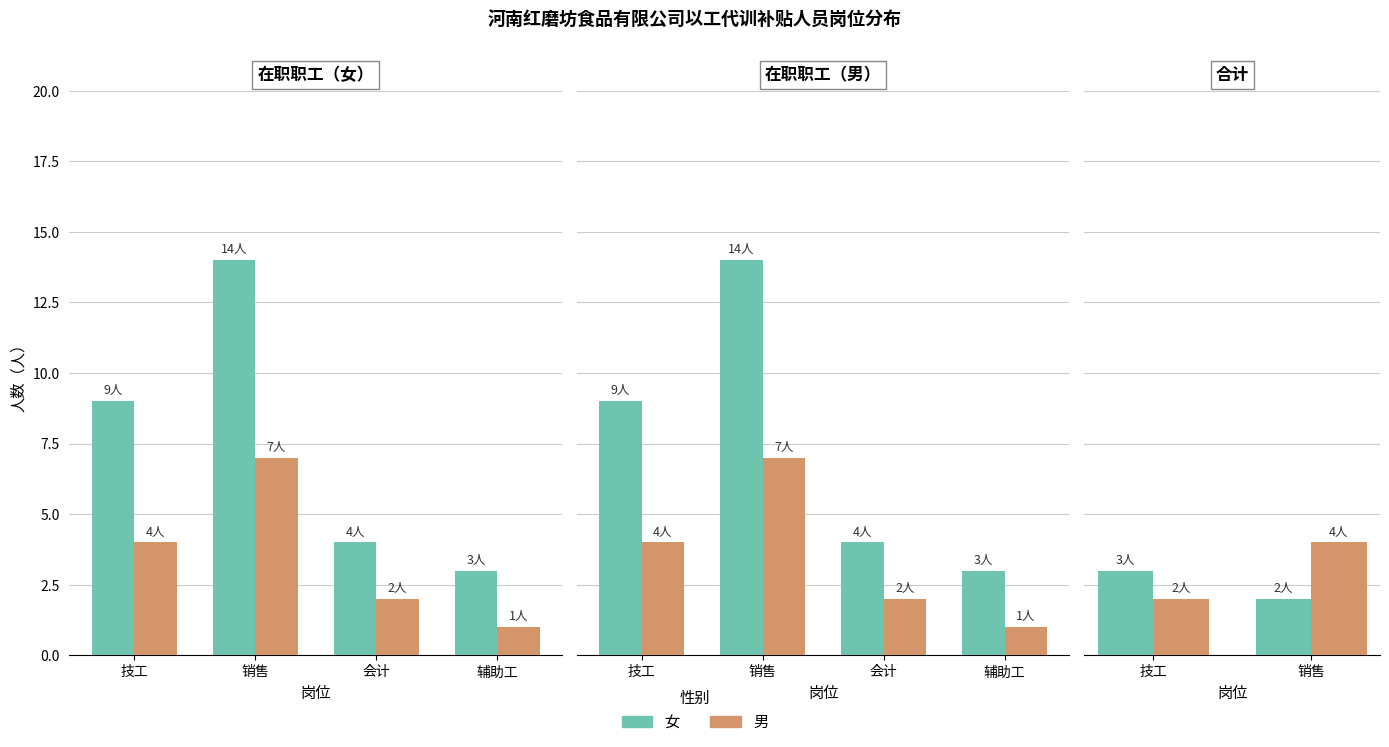

At which label does 女 reach its peak?

技工